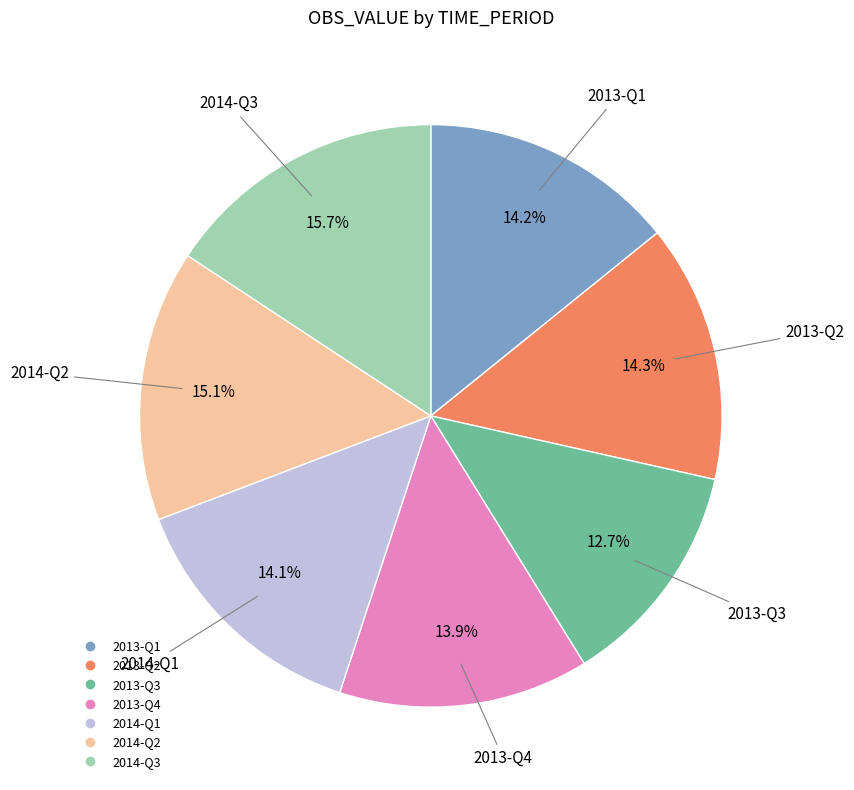

To the nearest percent, what portion does 2014-Q1 represent?

14%